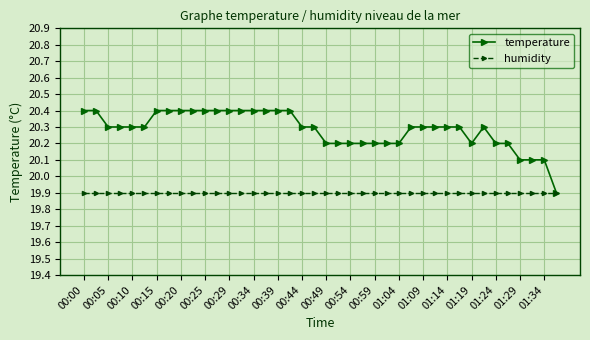

Reading left to right, extract all data points from this chart.

temperature: 20.4	20.4	20.3	20.3	20.3	20.3	20.4	20.4	20.4	20.4	20.4	20.4	20.4	20.4	20.4	20.4	20.4	20.4	20.3	20.3	20.2	20.2	20.2	20.2	20.2	20.2	20.2	20.3	20.3	20.3	20.3	20.3	20.2	20.3	20.2	20.2	20.1	20.1	20.1	19.9
humidity: 19.9	19.9	19.9	19.9	19.9	19.9	19.9	19.9	19.9	19.9	19.9	19.9	19.9	19.9	19.9	19.9	19.9	19.9	19.9	19.9	19.9	19.9	19.9	19.9	19.9	19.9	19.9	19.9	19.9	19.9	19.9	19.9	19.9	19.9	19.9	19.9	19.9	19.9	19.9	19.9